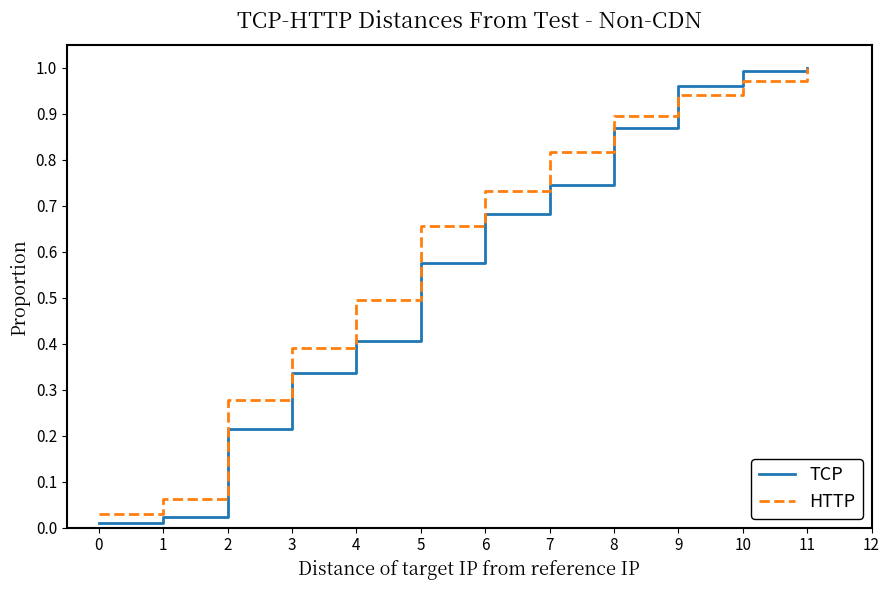

Rank the series at 7 from highest to lowest value.

HTTP, TCP